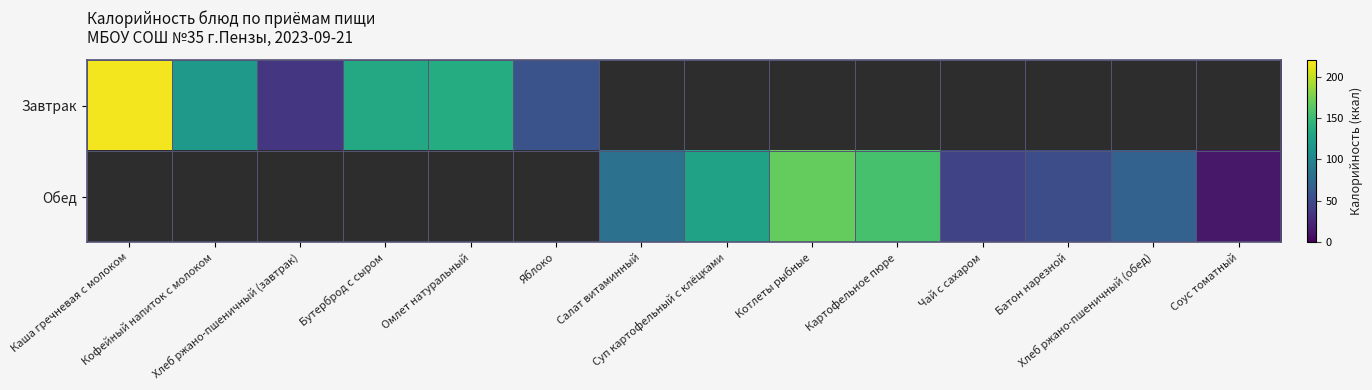

Between Котлеты рыбные and Каша гречневая с молоком, which is larger?

Каша гречневая с молоком